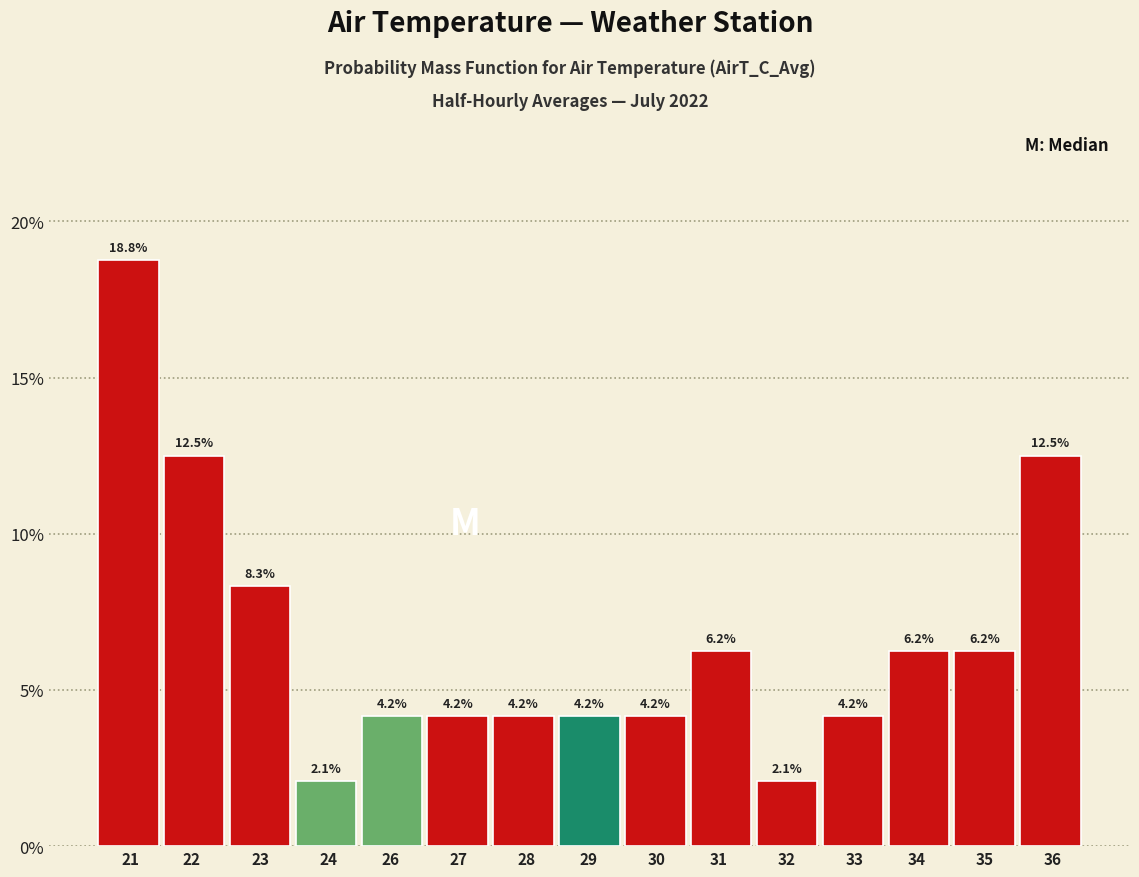

What is the difference between the values at 34 and 23?

2.1